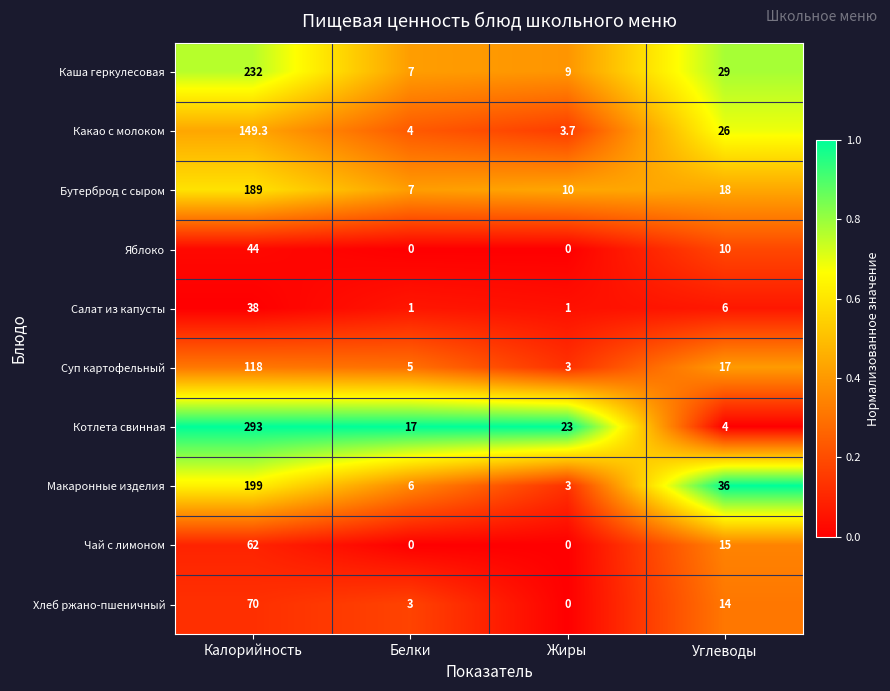

What is the total value across all series at Жиры?

52.7